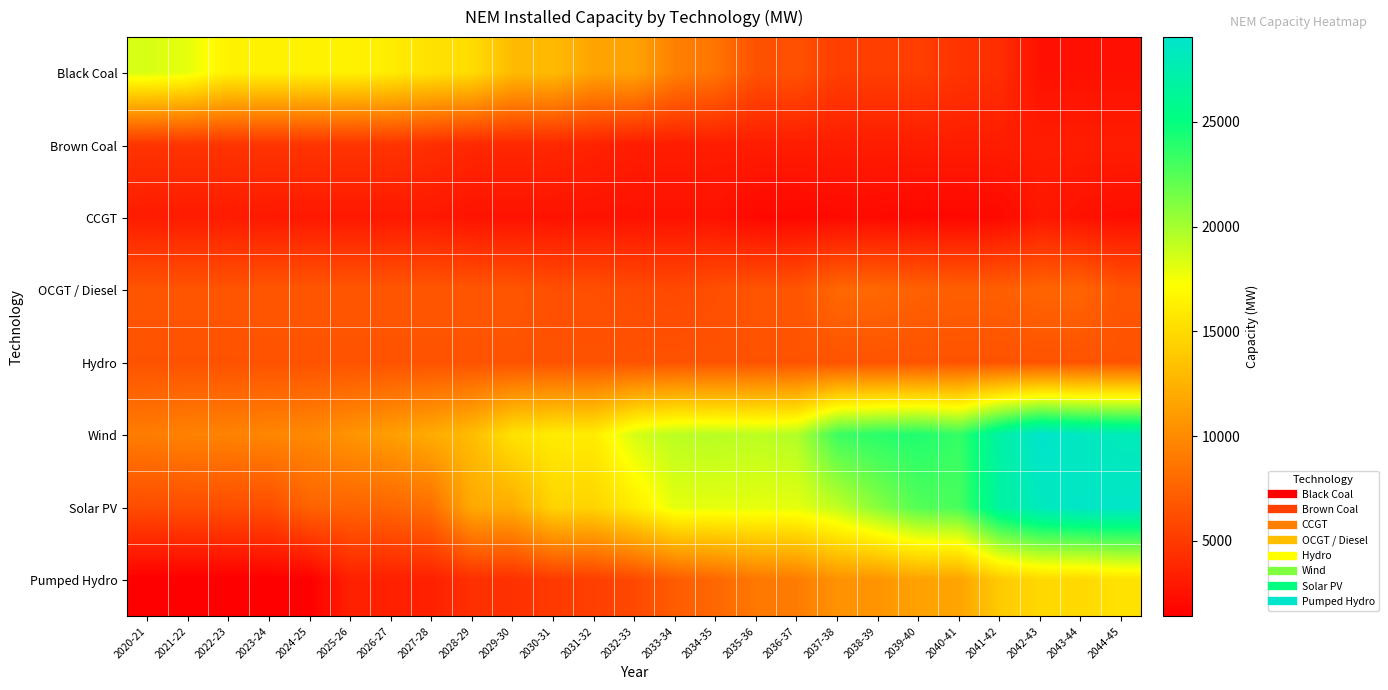

Rank the series at 2043-44 from lowest to highest value.

Black Coal, CCGT, Brown Coal, Hydro, OCGT / Diesel, Pumped Hydro, Wind, Solar PV